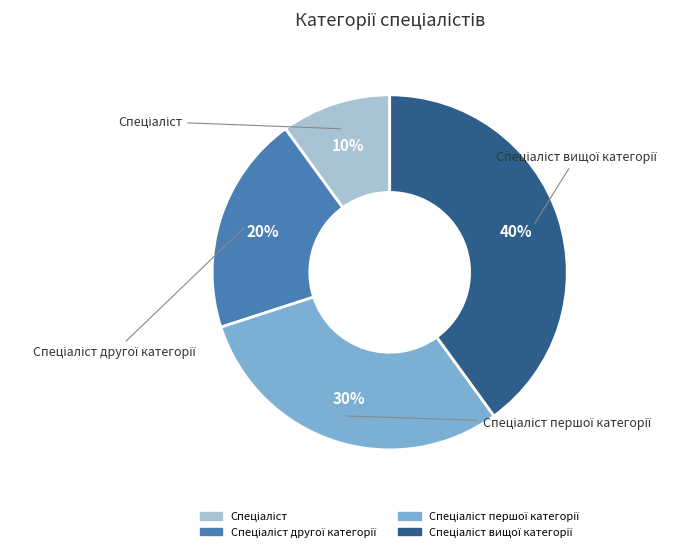

The Спеціаліст першої категорії slice represents 30% of the pie. True or false?

True